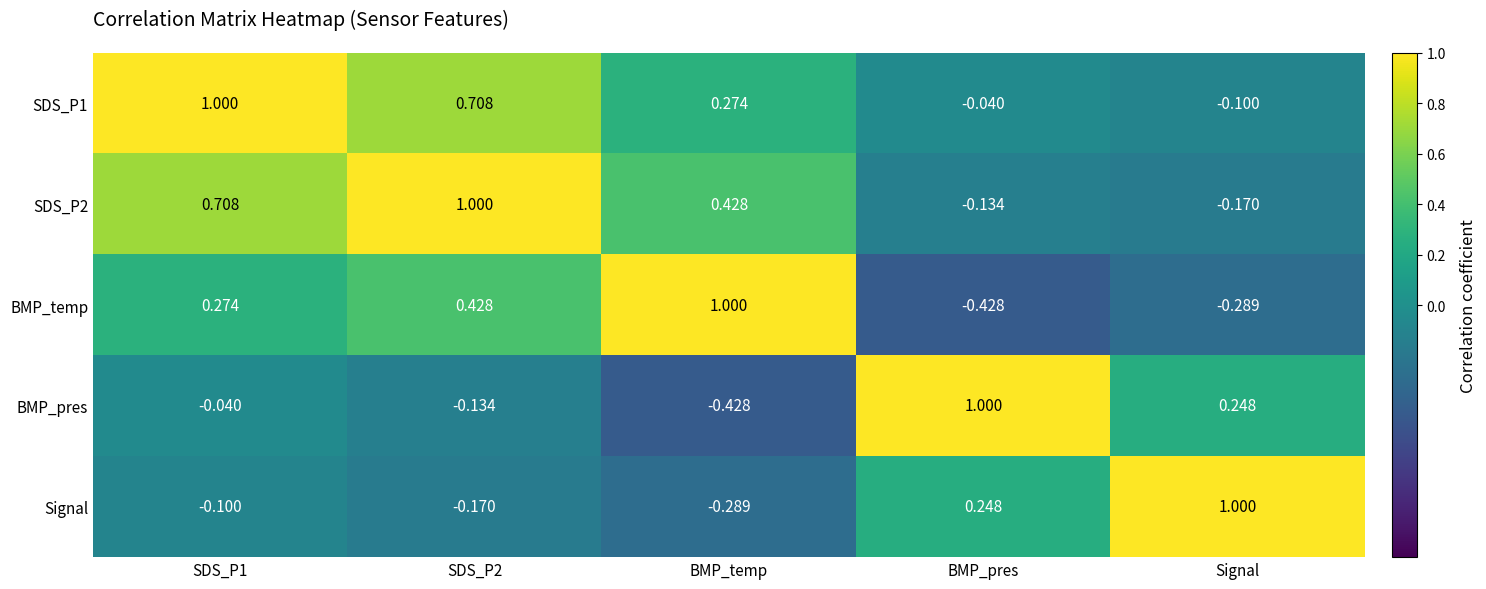

Where is SDS_P1 nearest to the value 0?

BMP_pres